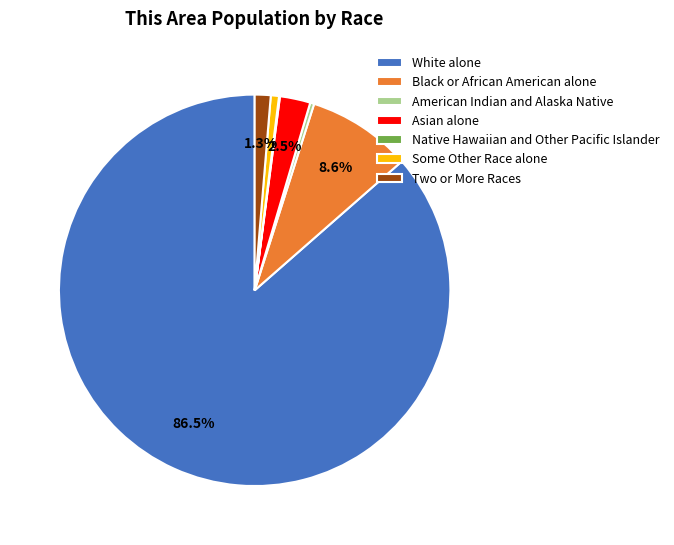

Is it true that American Indian and Alaska Native is 0% of the pie?

True